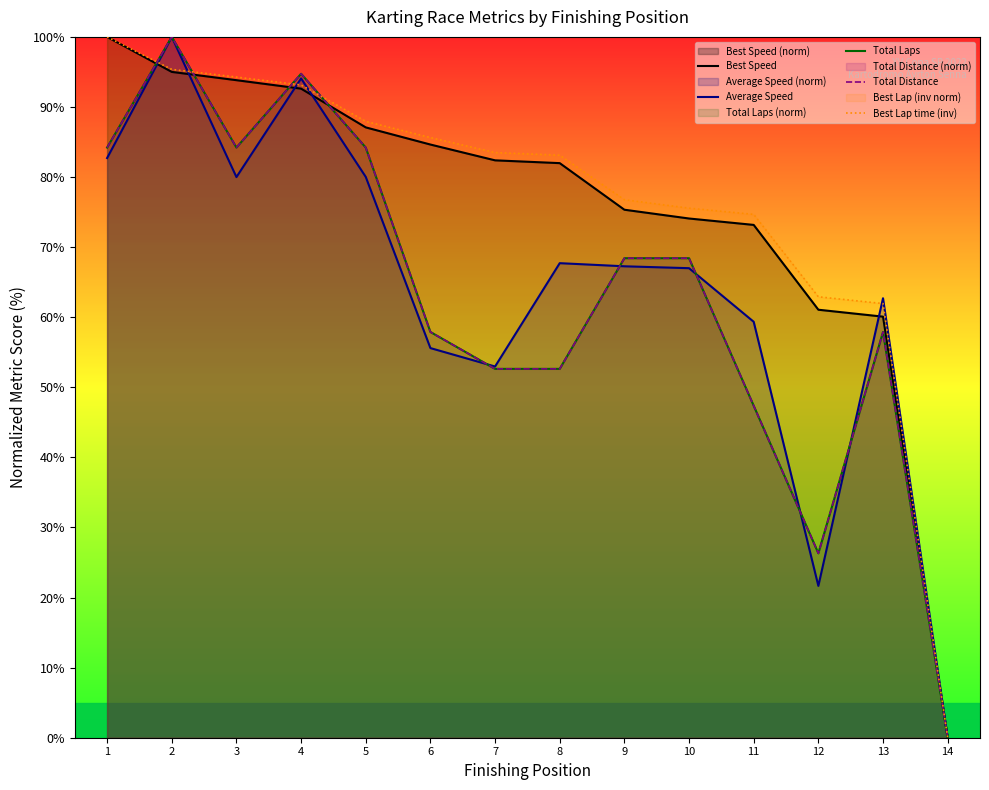

Which category has the highest value in the Total Distance series?

2